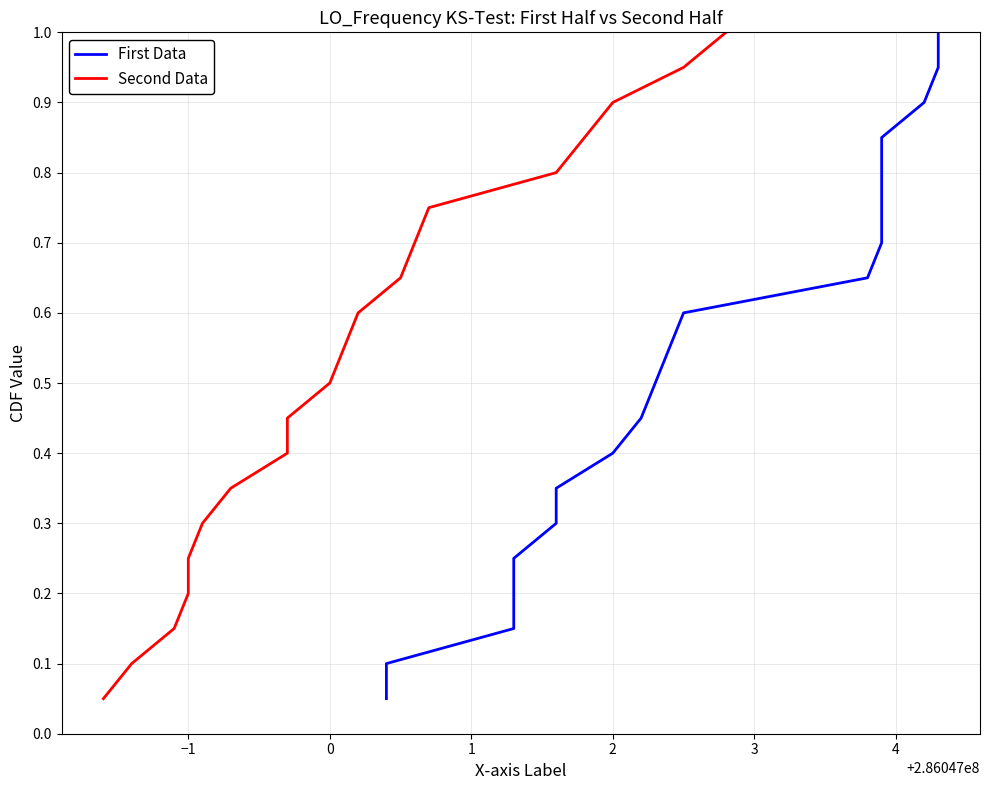

What is the difference between the First Data values at 5 and 4?

0.1